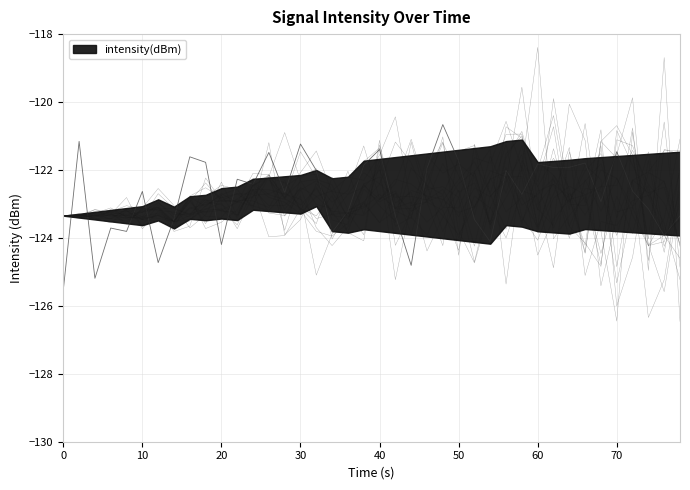

How many data points does each series have?

40